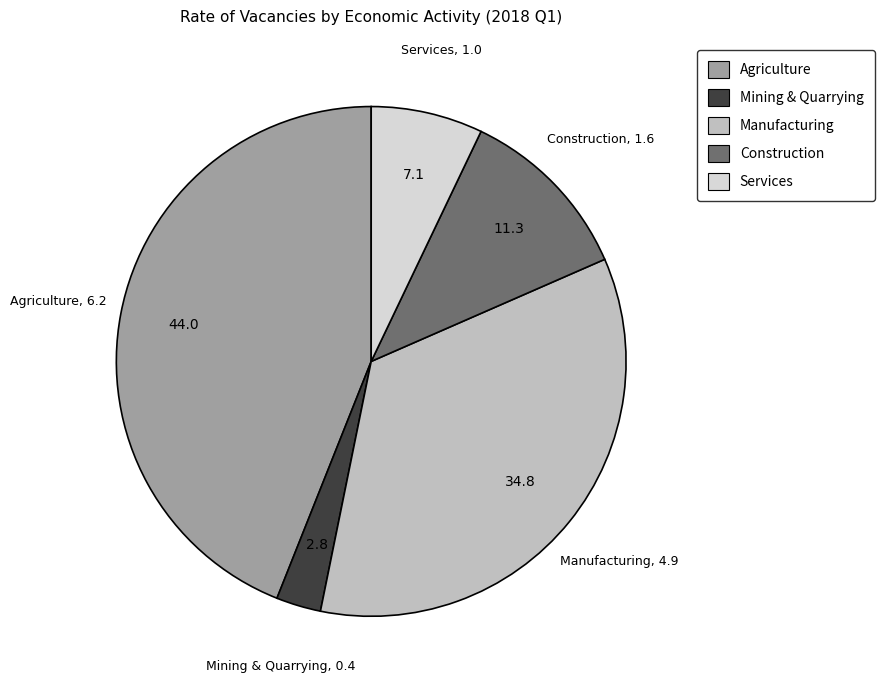

Is the sum of Mining & Quarrying and Services greater than half?

No